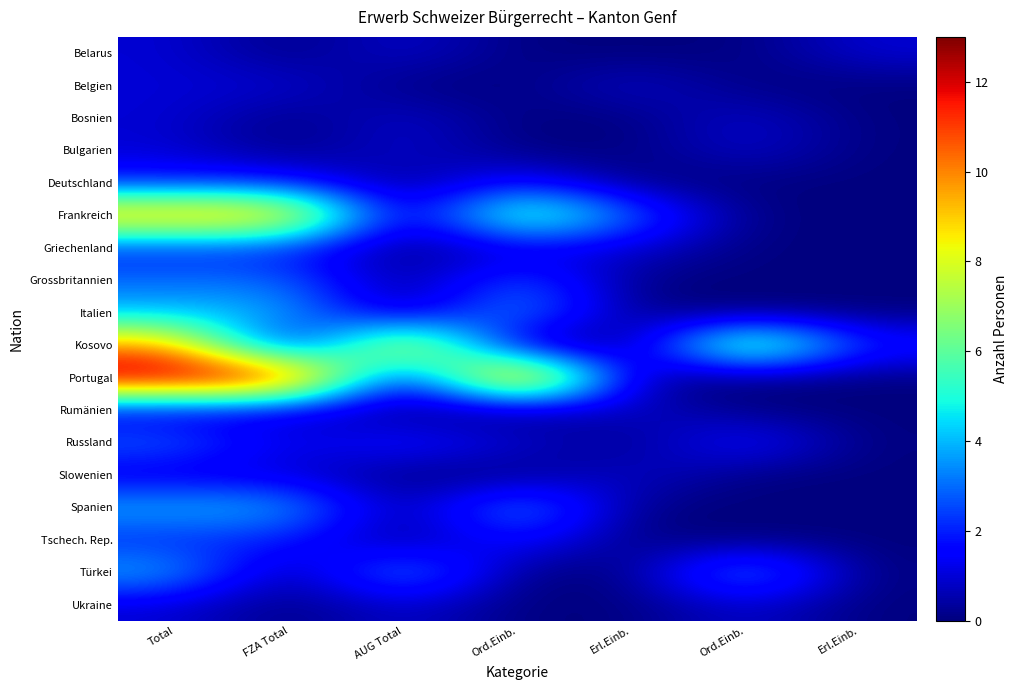

Reading right to left, transcribe all the data shown in this chart.

Belarus: Erl.Einb.=1	Ord.Einb.=0	Erl.Einb.=0	Ord.Einb.=0	AUG Total=1	FZA Total=0	Total=1
Belgien: Erl.Einb.=0	Ord.Einb.=0	Erl.Einb.=1	Ord.Einb.=0	AUG Total=0	FZA Total=1	Total=1
Bosnien: Erl.Einb.=0	Ord.Einb.=1	Erl.Einb.=0	Ord.Einb.=0	AUG Total=1	FZA Total=0	Total=1
Bulgarien: Erl.Einb.=0	Ord.Einb.=1	Erl.Einb.=0	Ord.Einb.=0	AUG Total=1	FZA Total=0	Total=1
Deutschland: Erl.Einb.=0	Ord.Einb.=0	Erl.Einb.=0	Ord.Einb.=2	AUG Total=0	FZA Total=2	Total=2
Frankreich: Erl.Einb.=0	Ord.Einb.=0	Erl.Einb.=3	Ord.Einb.=7	AUG Total=0	FZA Total=10	Total=10
Griechenland: Erl.Einb.=0	Ord.Einb.=0	Erl.Einb.=1	Ord.Einb.=1	AUG Total=0	FZA Total=2	Total=2
Grossbritannien: Erl.Einb.=0	Ord.Einb.=0	Erl.Einb.=0	Ord.Einb.=3	AUG Total=0	FZA Total=3	Total=3
Italien: Erl.Einb.=0	Ord.Einb.=0	Erl.Einb.=0	Ord.Einb.=4	AUG Total=0	FZA Total=4	Total=4
Kosovo: Erl.Einb.=2	Ord.Einb.=8	Erl.Einb.=0	Ord.Einb.=0	AUG Total=10	FZA Total=0	Total=10
Portugal: Erl.Einb.=0	Ord.Einb.=0	Erl.Einb.=0	Ord.Einb.=13	AUG Total=0	FZA Total=13	Total=13
Rumänien: Erl.Einb.=0	Ord.Einb.=0	Erl.Einb.=1	Ord.Einb.=0	AUG Total=0	FZA Total=1	Total=1
Russland: Erl.Einb.=0	Ord.Einb.=2	Erl.Einb.=0	Ord.Einb.=1	AUG Total=2	FZA Total=1	Total=3
Slowenien: Erl.Einb.=0	Ord.Einb.=0	Erl.Einb.=1	Ord.Einb.=0	AUG Total=0	FZA Total=1	Total=1
Spanien: Erl.Einb.=0	Ord.Einb.=0	Erl.Einb.=0	Ord.Einb.=4	AUG Total=0	FZA Total=4	Total=4
Tschech. Rep.: Erl.Einb.=0	Ord.Einb.=0	Erl.Einb.=0	Ord.Einb.=2	AUG Total=0	FZA Total=2	Total=2
Türkei: Erl.Einb.=0	Ord.Einb.=4	Erl.Einb.=0	Ord.Einb.=0	AUG Total=4	FZA Total=0	Total=4
Ukraine: Erl.Einb.=0	Ord.Einb.=1	Erl.Einb.=0	Ord.Einb.=0	AUG Total=1	FZA Total=0	Total=1